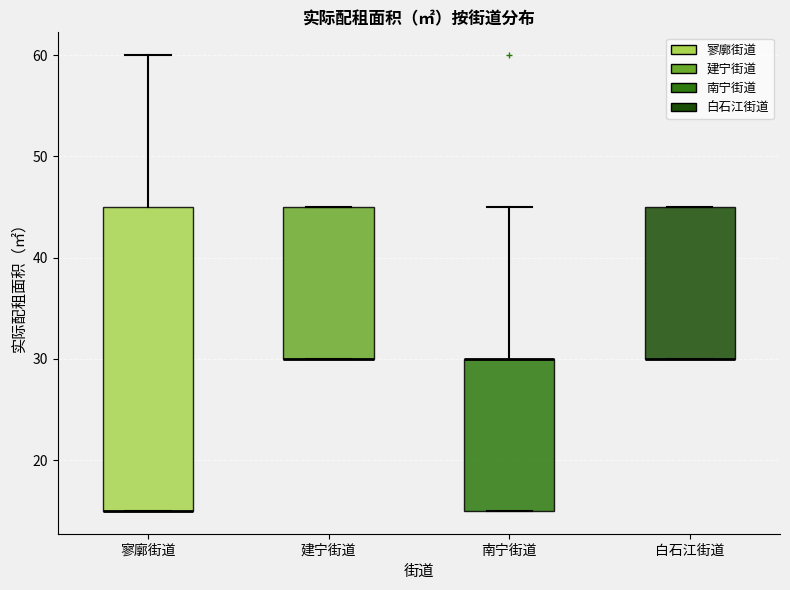

Where does the upper whisker of the box for 南宁街道 end on the y-axis? The values are not printed on the chart, so give them approximately, as read against the axis.

45